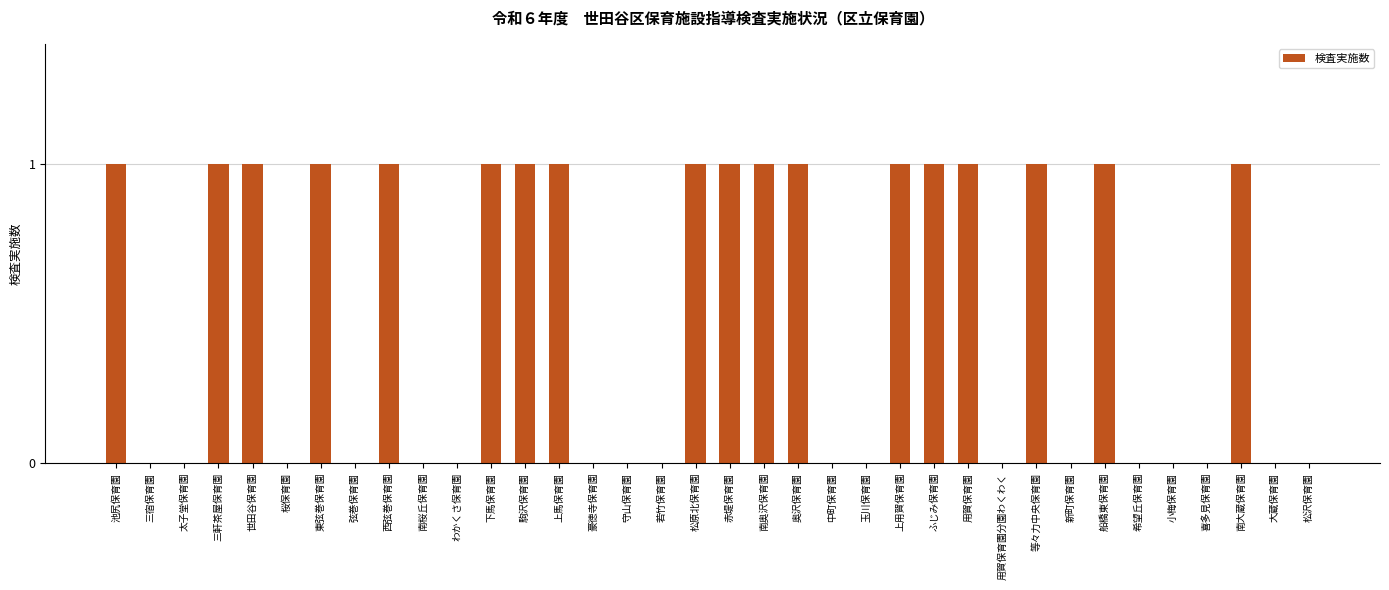

What is the greatest value displayed?

1